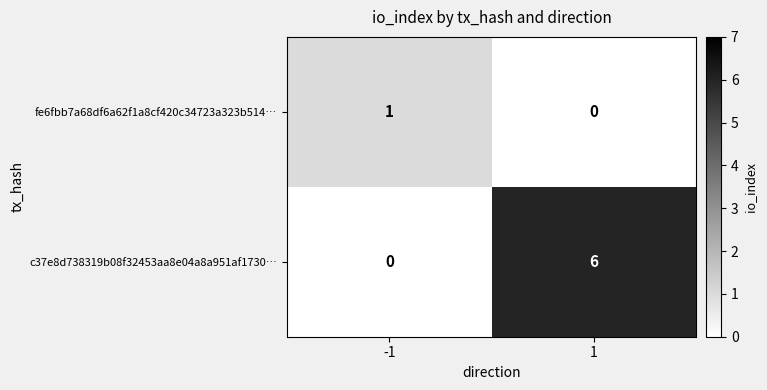

Rank the series at -1 from highest to lowest value.

fe6fbb7a68df6a62f1a8cf420c34723a323b514…, c37e8d738319b08f32453aa8e04a8a951af1730…